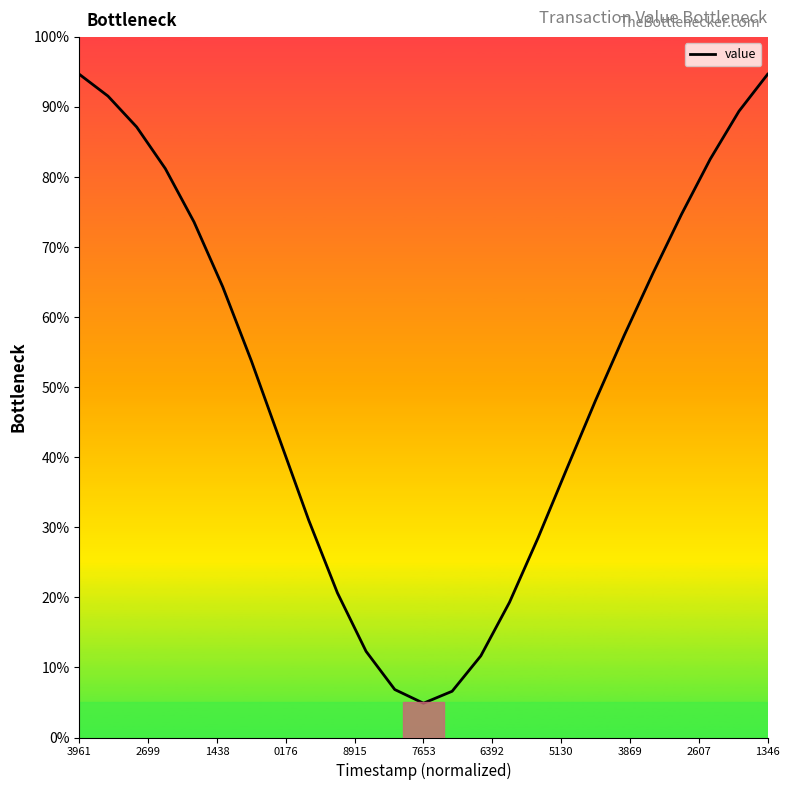

What is the difference between the maximum and minimum values?

89.8